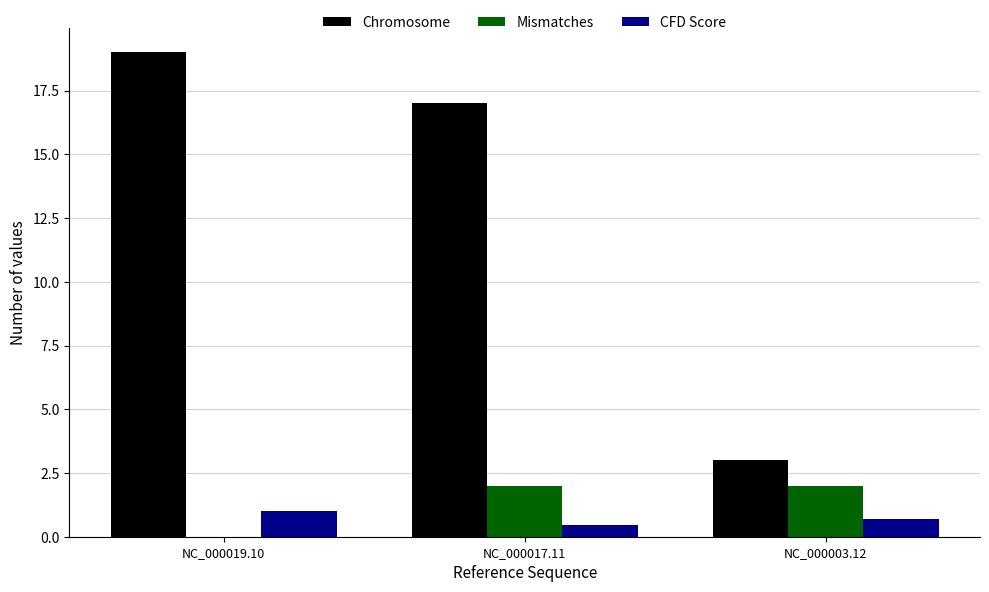

At which category does the chart reach its peak across all series?

NC_000019.10